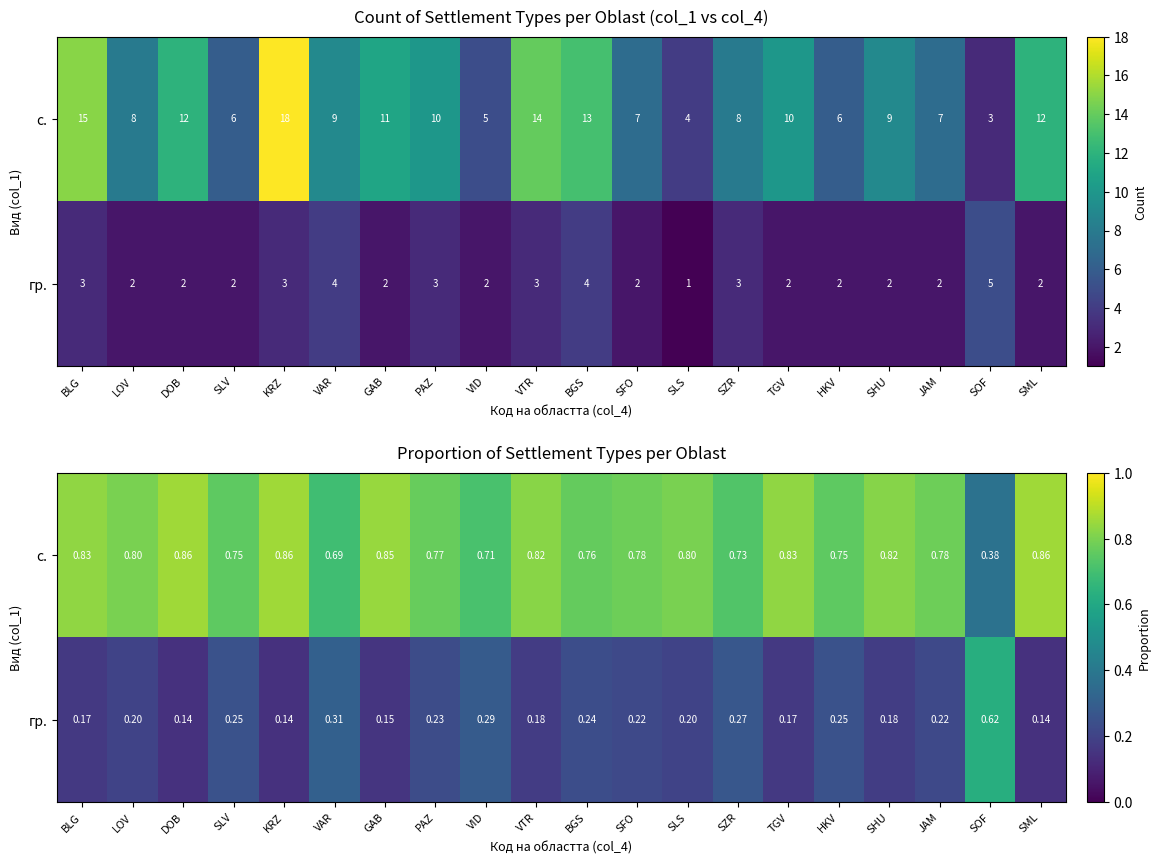

How many series are shown in this chart?

2